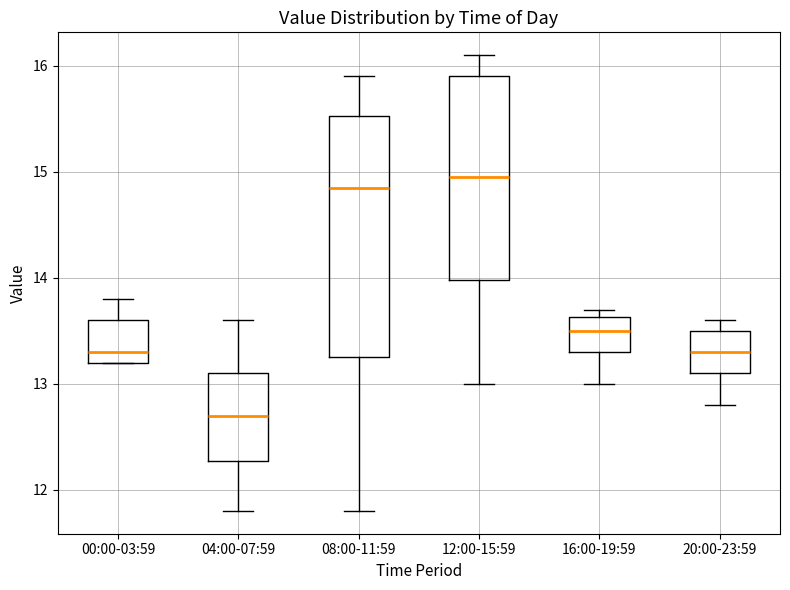

Which box's median line is the lowest?

04:00-07:59